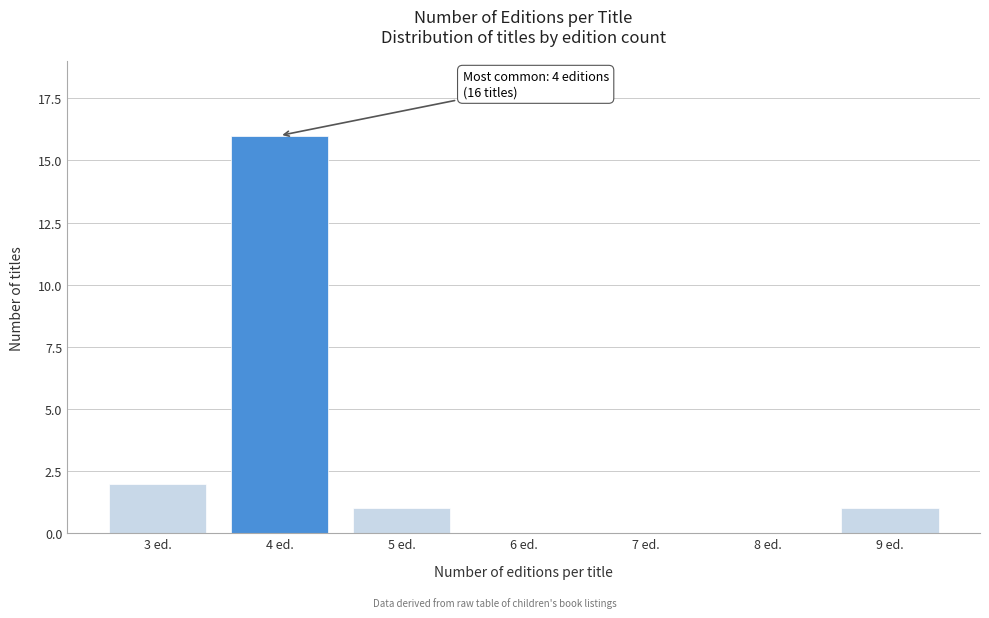

Reading left to right, extract all data points from this chart.

3 ed.=2	4 ed.=16	5 ed.=1	6 ed.=0	7 ed.=0	8 ed.=0	9 ed.=1